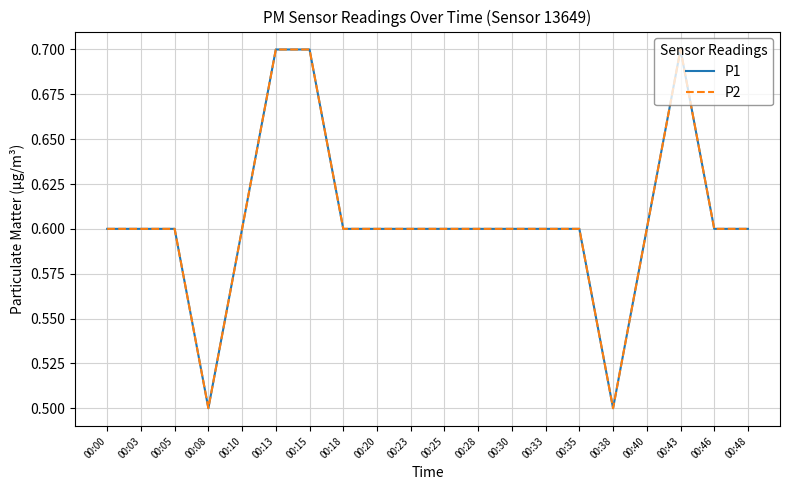

Does the chart have visible grid lines?

Yes